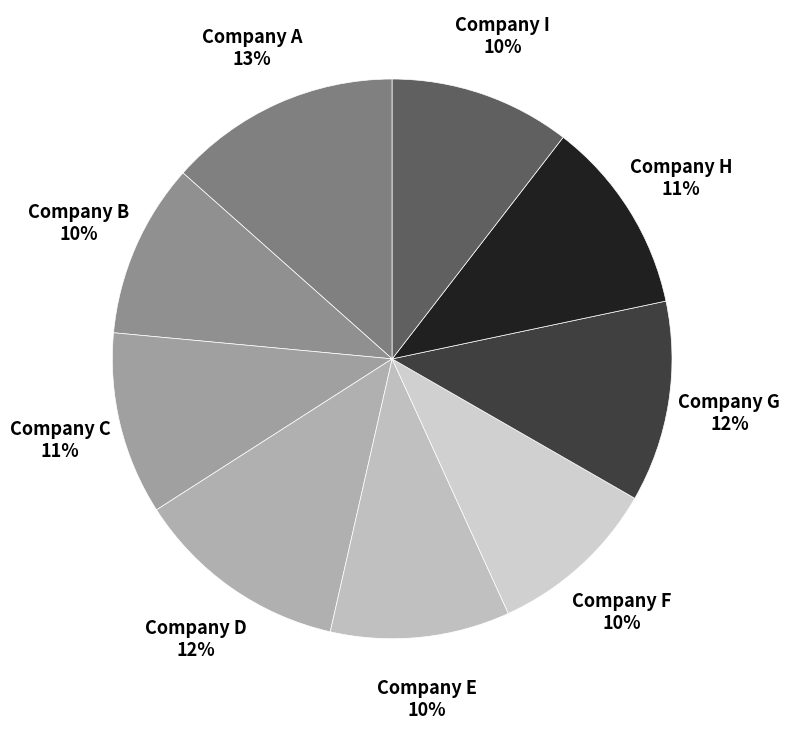

Count the number of slices in the pie.

9